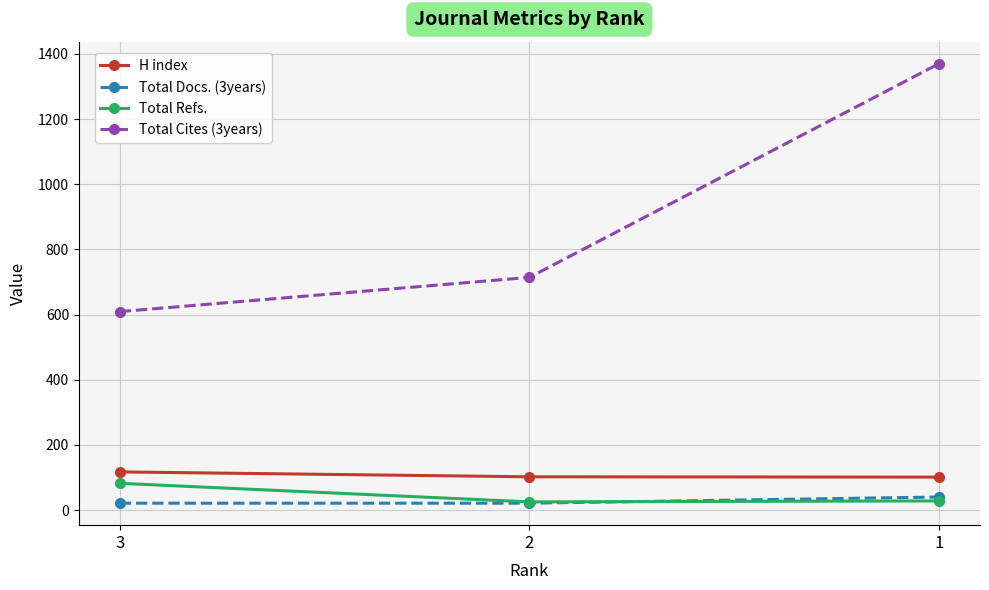

What is the value of the H index point at the 1st from the left?

117